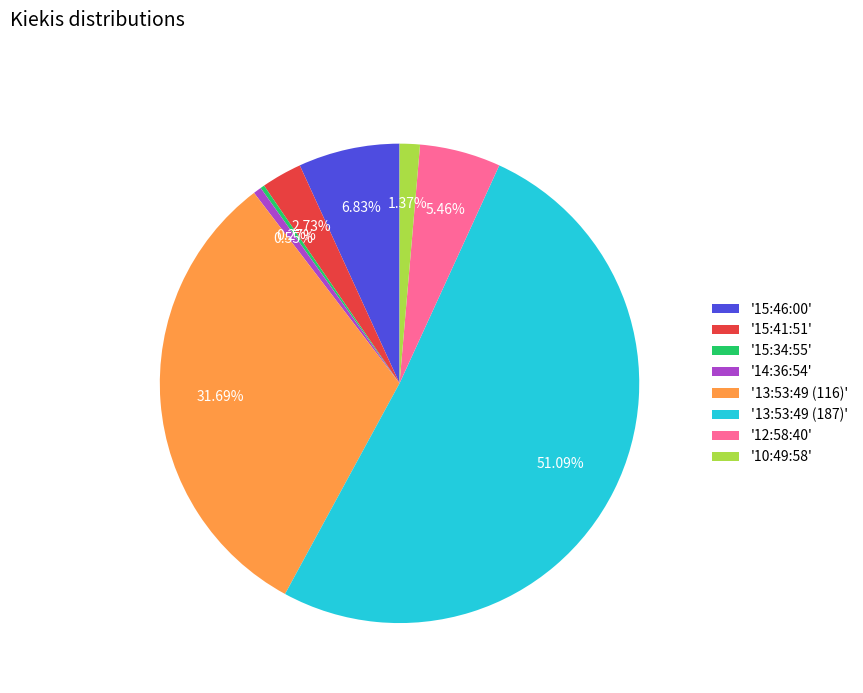

Approximately how many times larger is the value at '15:41:51' compared to '12:58:40'?

0.5